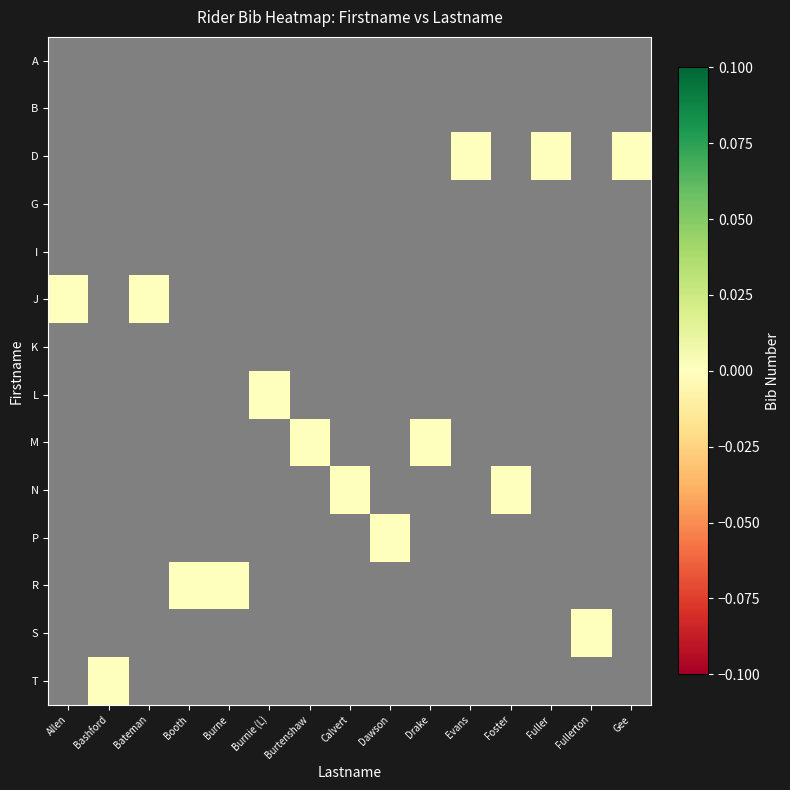

Which has a higher value, Gee or Evans?

Gee